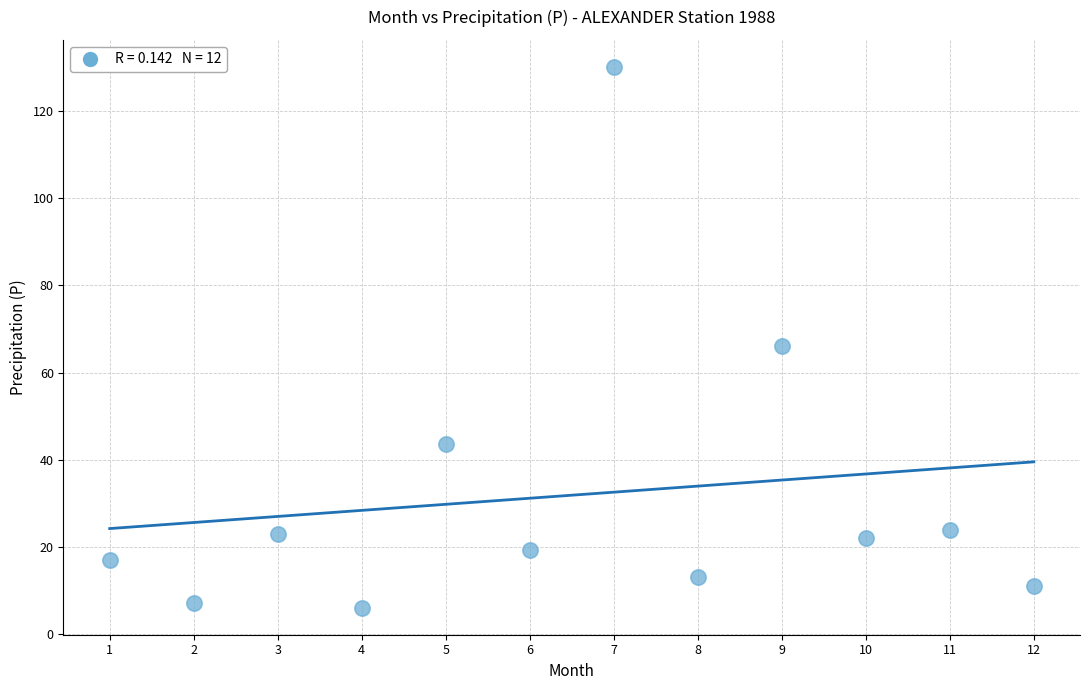

What Y value in the scatter plot is closest to 68?

66.2